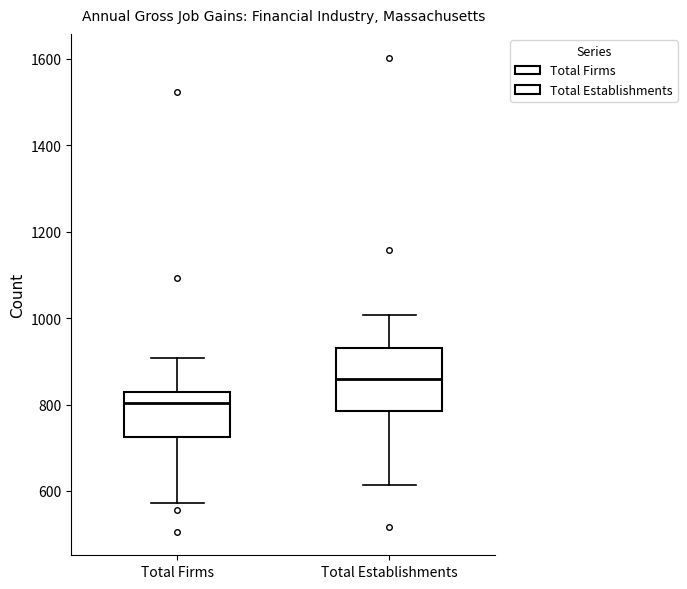

Reading left to right, read every box against the y-axis: the position of its median line, the range the box covers, and the ends of its whiskers. The values are not printed on the chart, so give them approximately, as read against the axis.

Total Firms: median 800, box 720 to 820, whiskers 580 to 900
Total Establishments: median 860, box 780 to 940, whiskers 620 to 1000